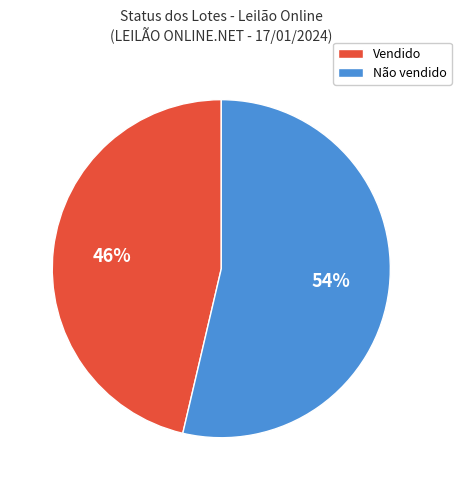

Which slice is the smallest?

Vendido